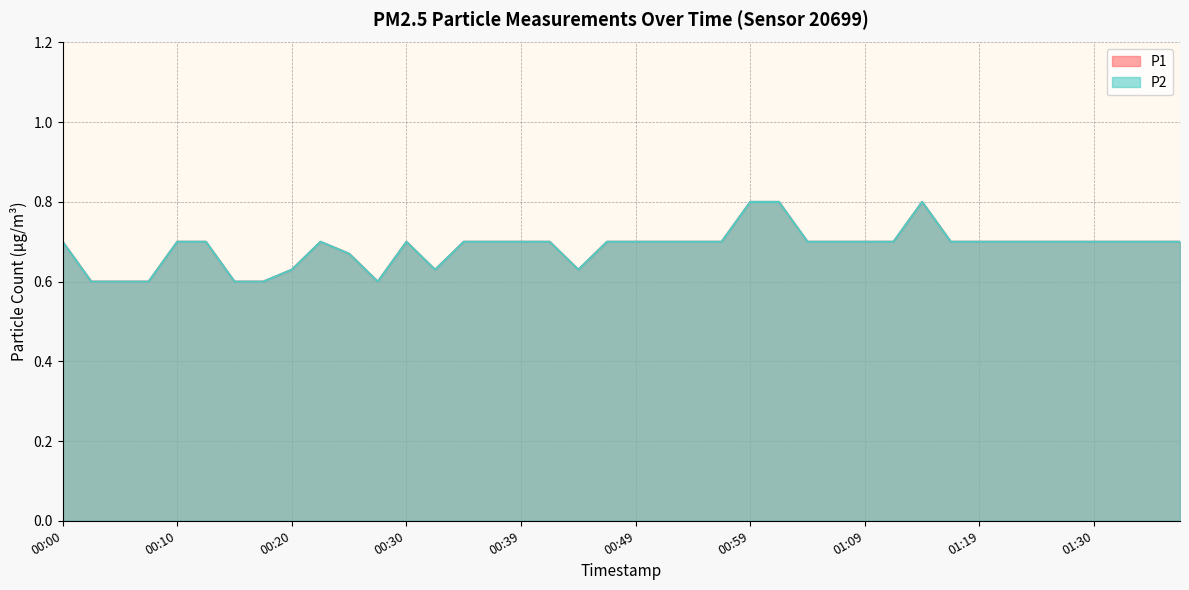

At which category does P1 reach its first local valley?

00:27